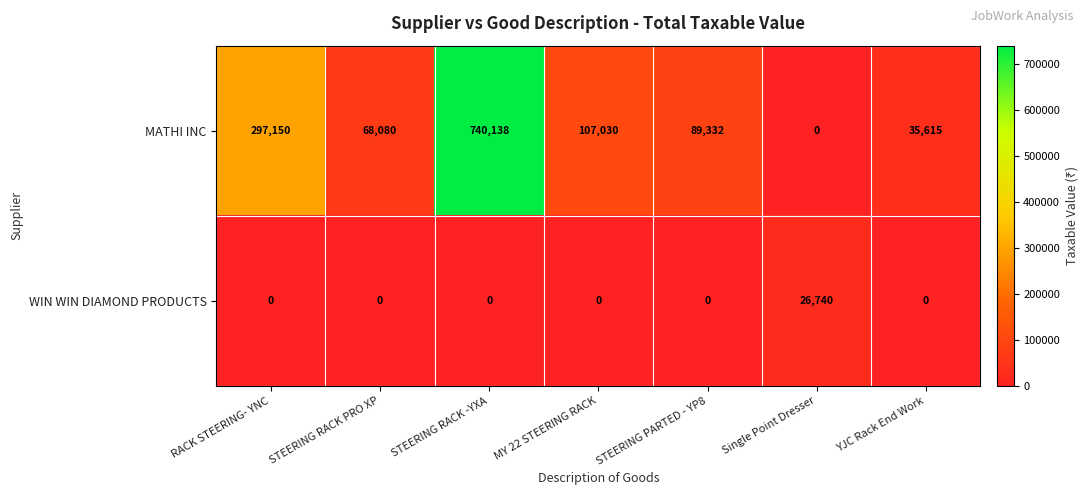

Rank the series at MY 22 STEERING RACK from lowest to highest value.

WIN WIN DIAMOND PRODUCTS, MATHI INC